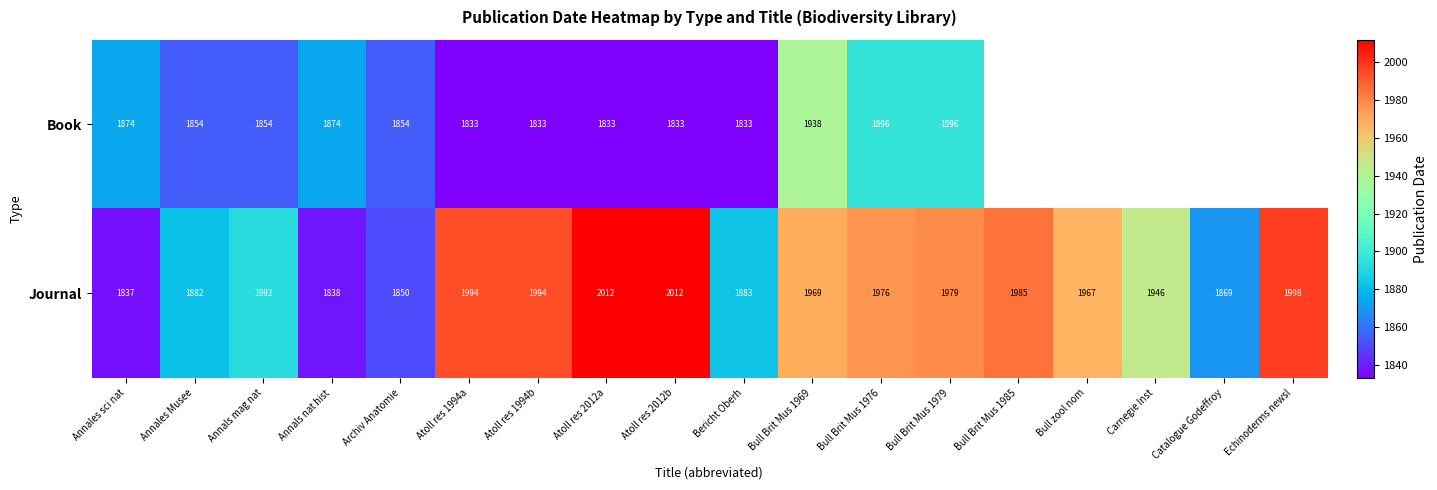

At which label does Journal first exceed 1969?

Atoll res 1994a